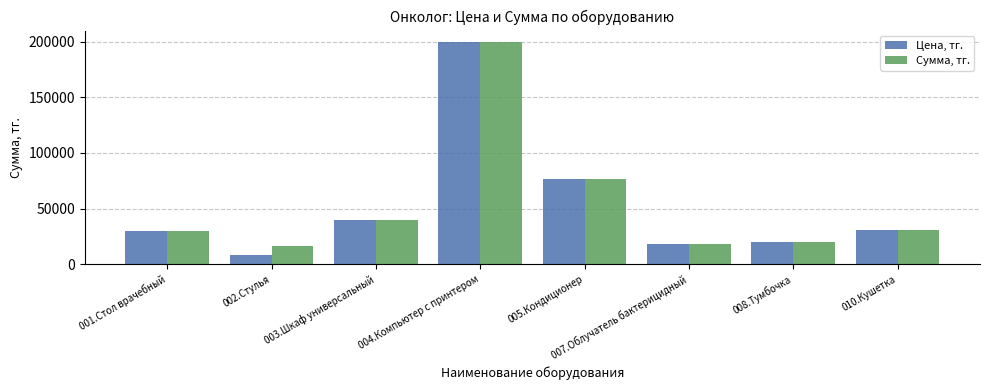

Which series has the largest range (max minus min)?

Цена, тг.